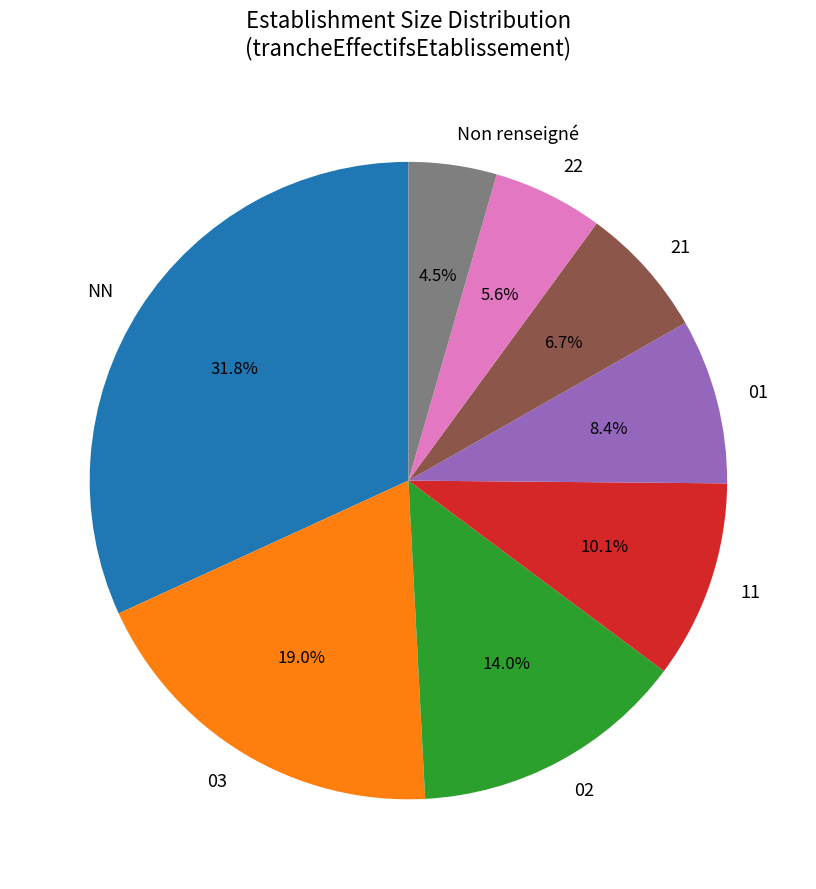

Does 01 represent more than half of the total?

No